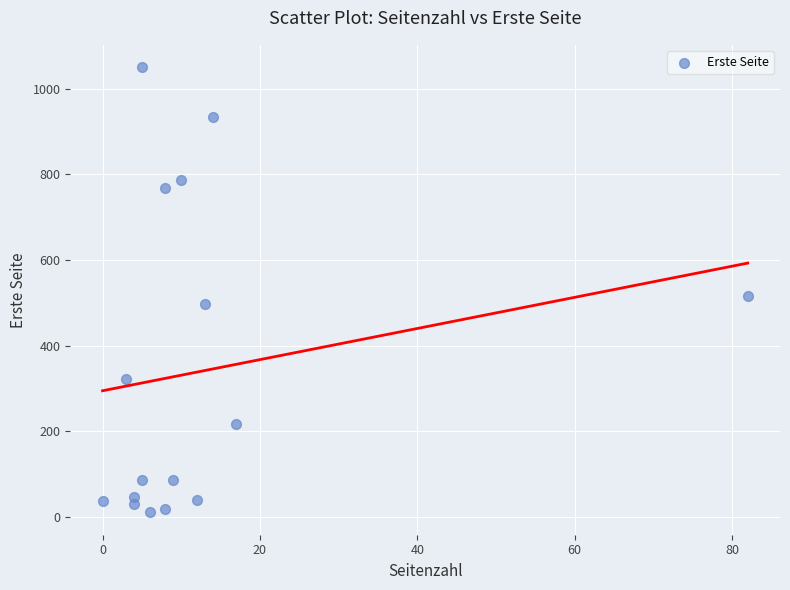

What Y value in the scatter plot is closest to 530?

515